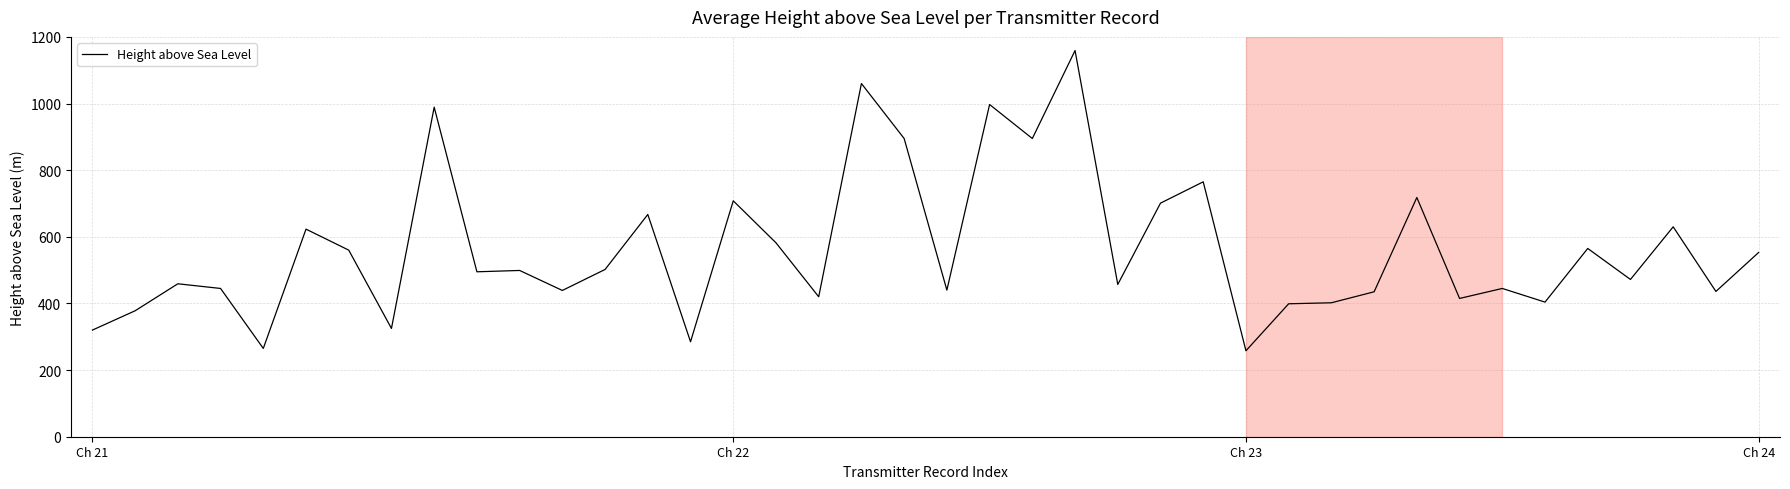

What is the average value?

562